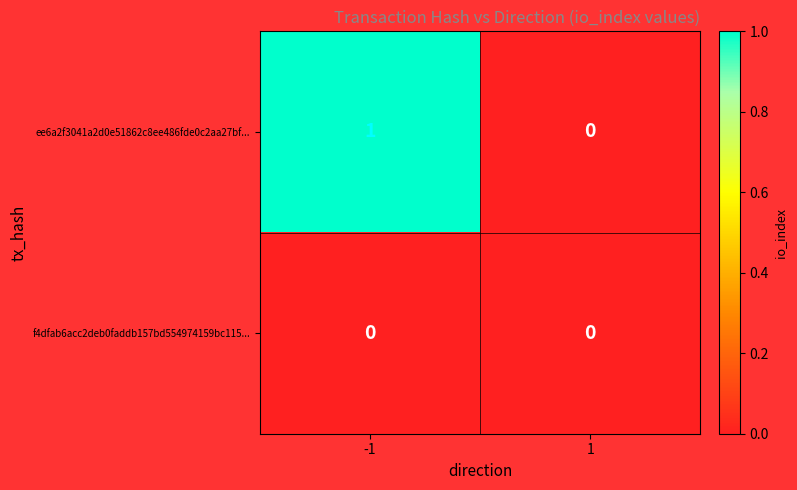

At -1, list the series in order from largest to smallest.

ee6a2f3041a2d0e51862c8ee486fde0c2aa27bf..., f4dfab6acc2deb0faddb157bd554974159bc115...